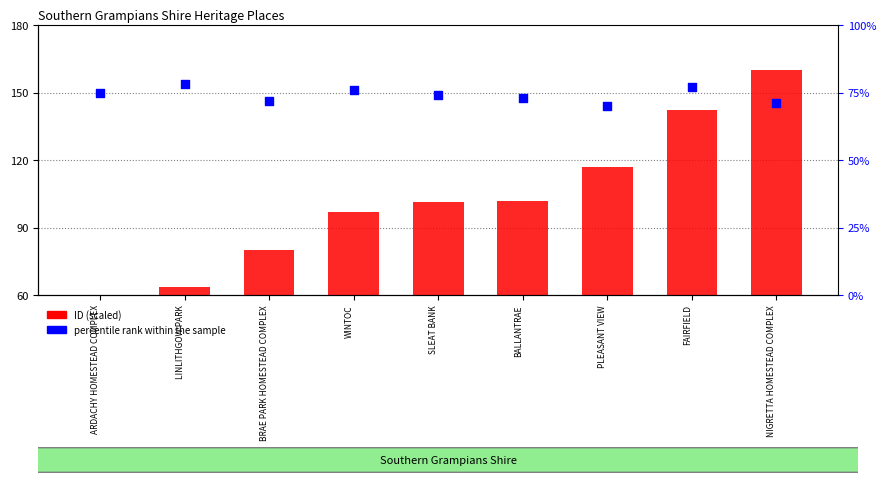

Which series reaches the minimum Y coordinate?

ID (scaled)